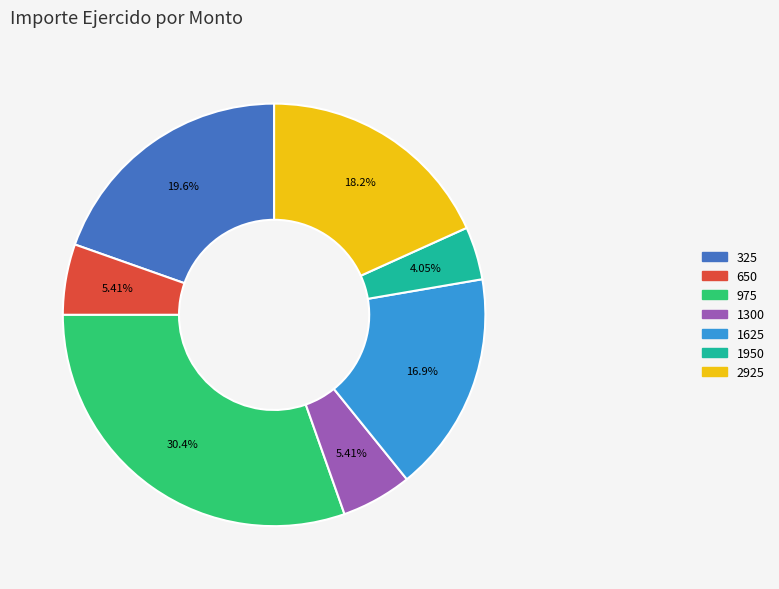

What is the ratio of the value at 975 to the value at 1300?

5.6